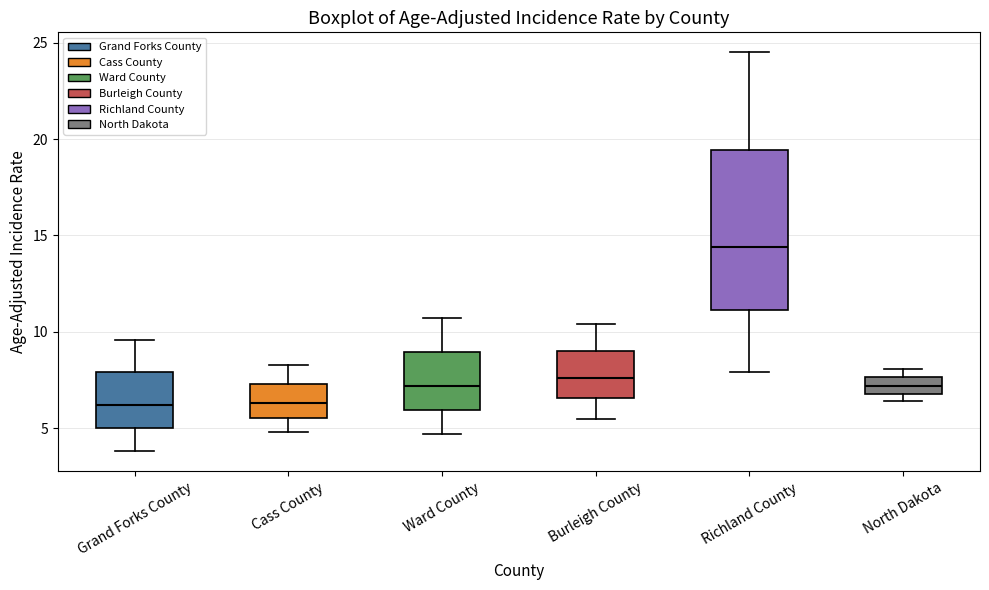

Where is the upper edge of the box for North Dakota on the y-axis? The values are not printed on the chart, so give them approximately, as read against the axis.

7.5